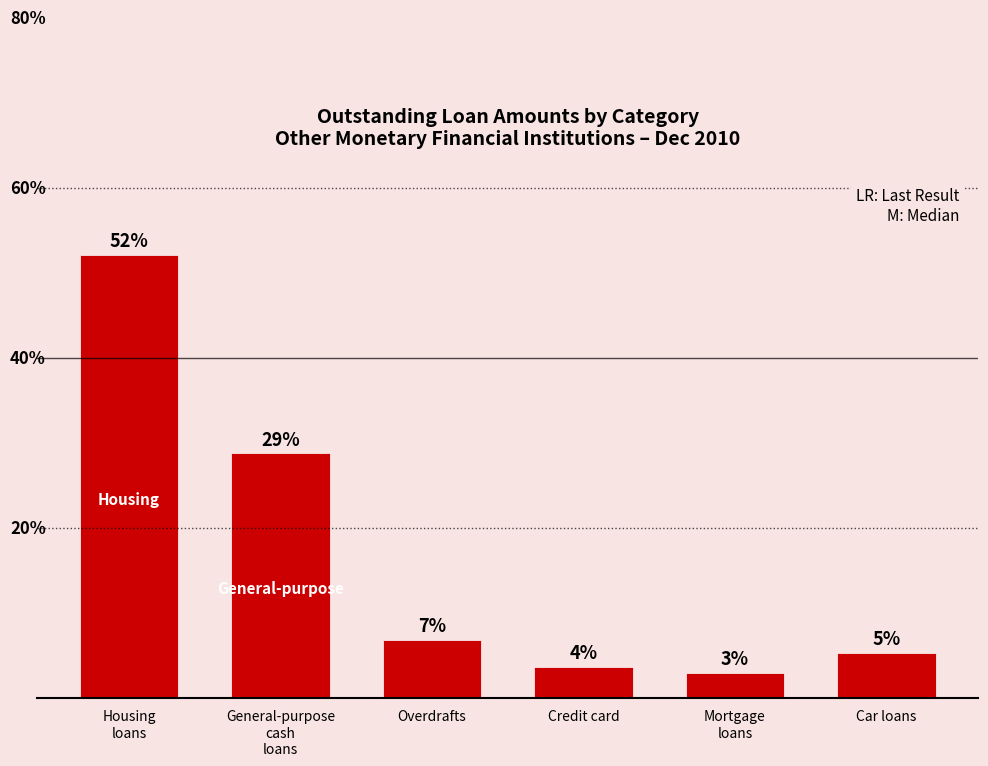

Does the chart contain any negative values?

No